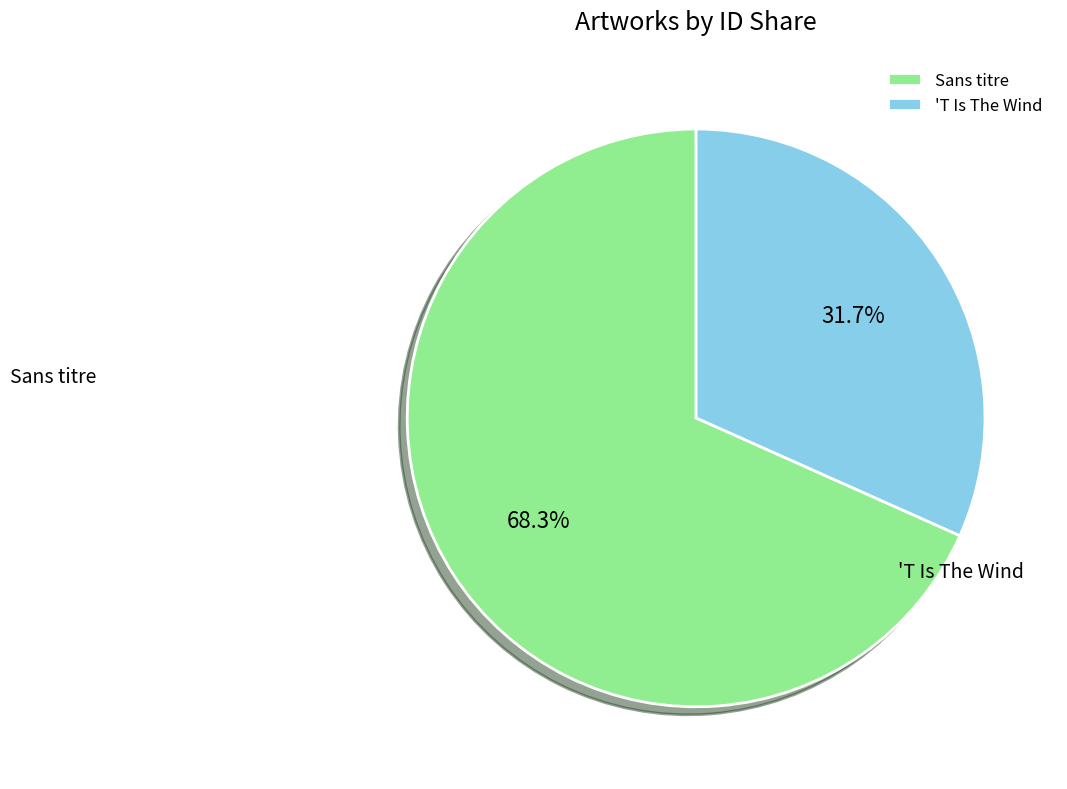

Which category has the biggest portion of the pie?

Sans titre